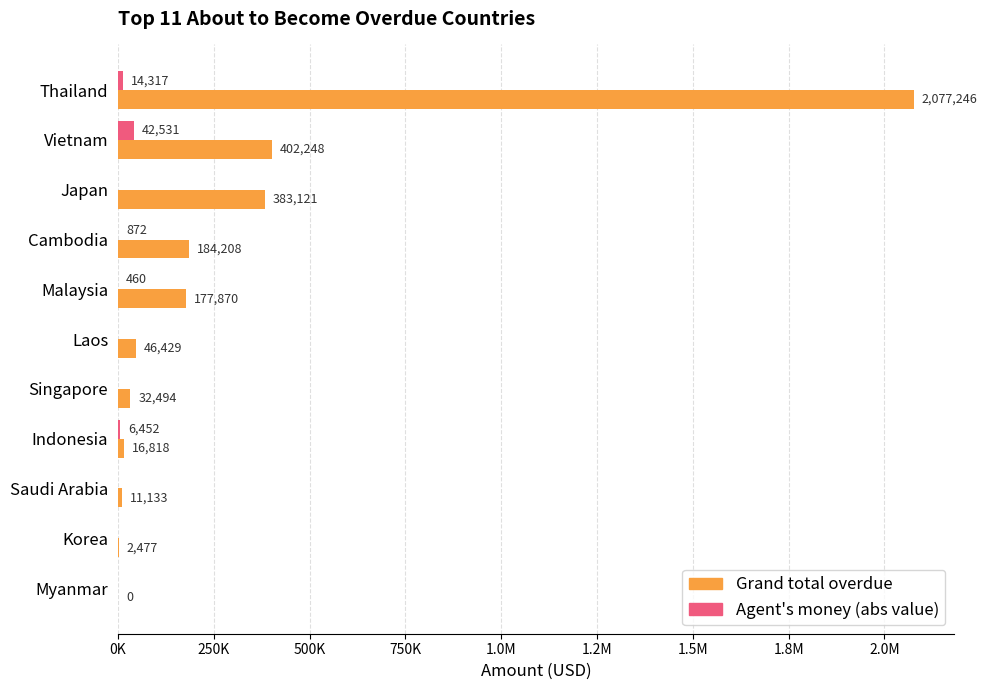

What are all the series names shown in the legend?

Grand total overdue, Agent's money (abs value)